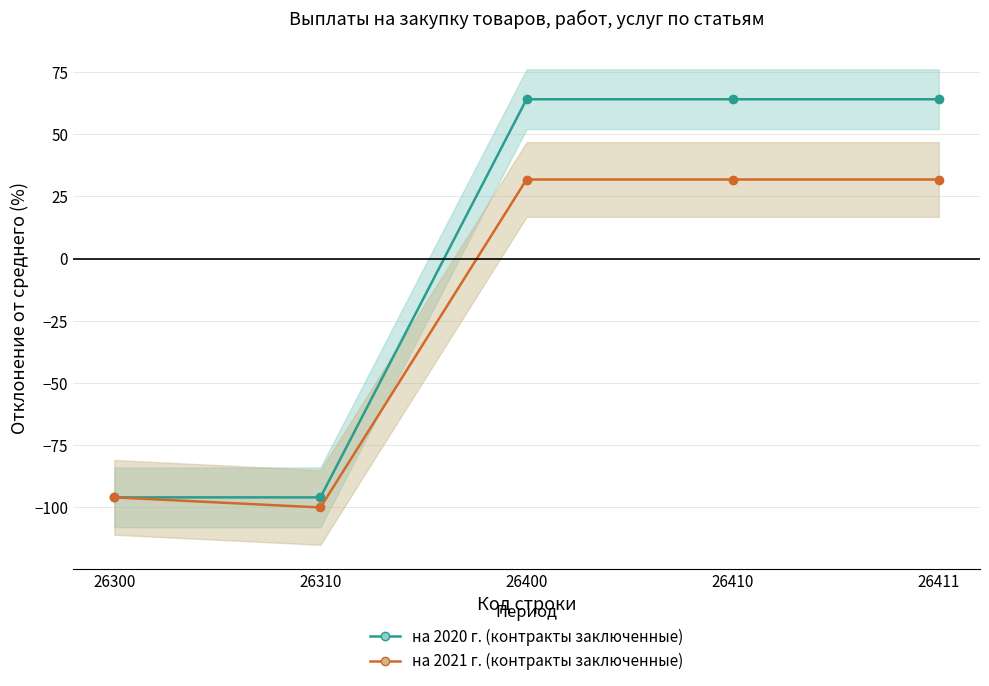

The value of на 2020 г. (контракты заключенные) at 26410 is 64.0. True or false?

True